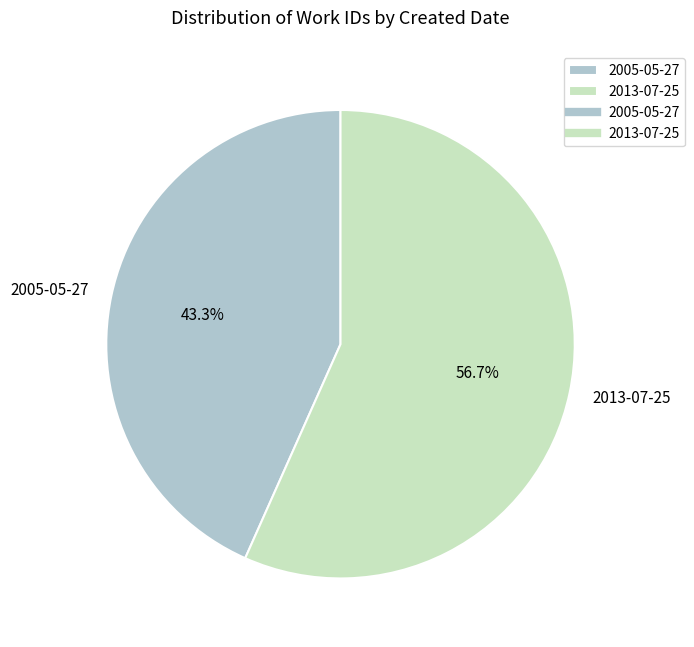

Is 2005-05-27 the majority of the pie?

No